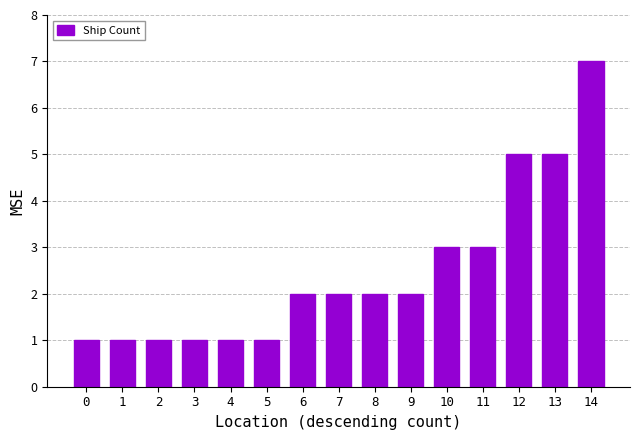

Read the value at 14.

7